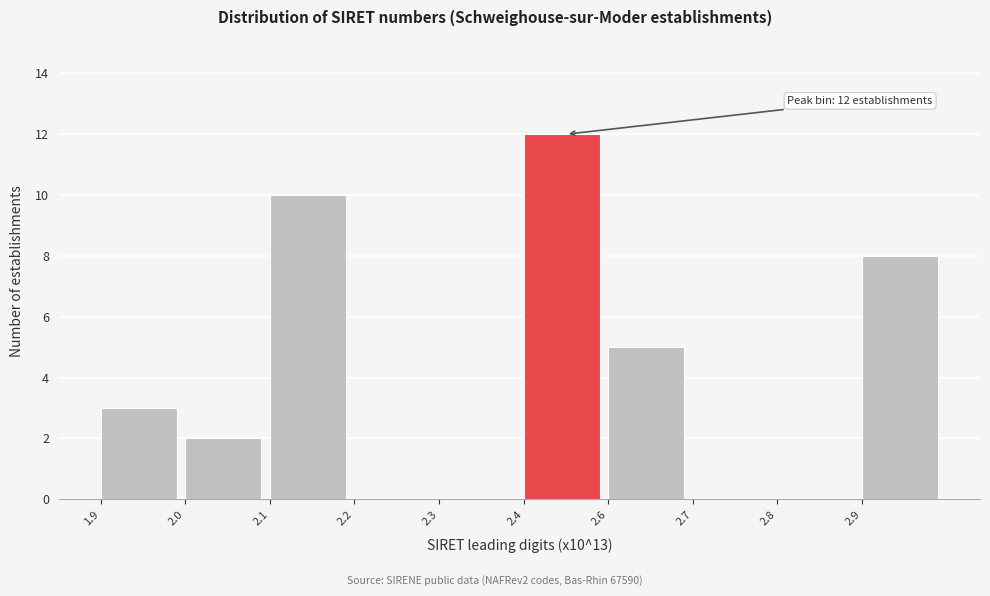

Reading right to left, transcribe all the data shown in this chart.

2.9=8	2.8=0	2.7=0	2.6=5	2.4=12	2.3=0	2.2=0	2.1=10	2.0=2	1.9=3